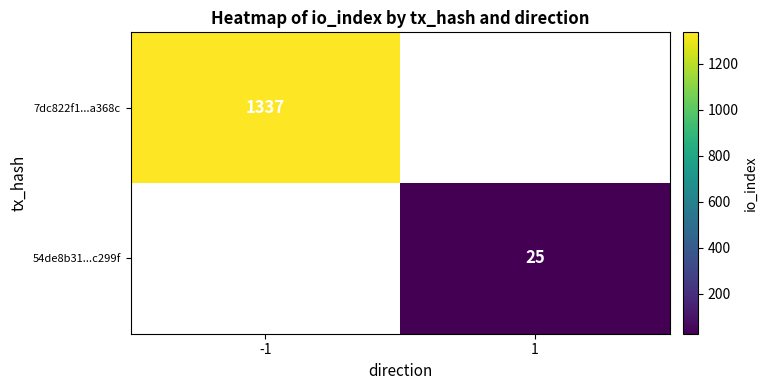

The 54de8b31...c299f series shows 25 at 1. True or false?

True